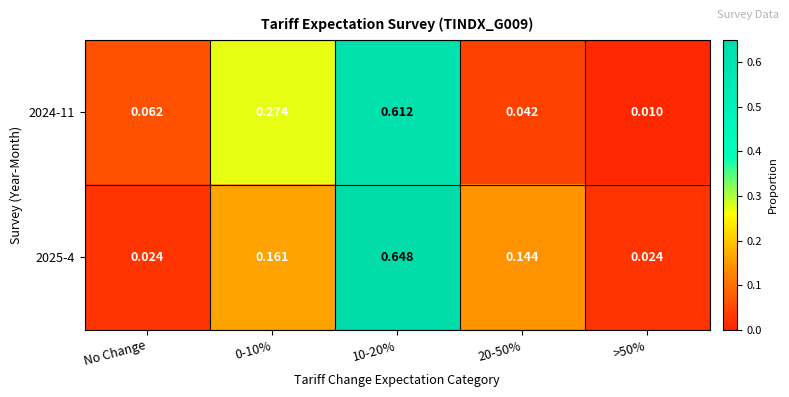

Is the value of 2024-11 at No Change greater than the value of 2025-4 at 20-50%?

No